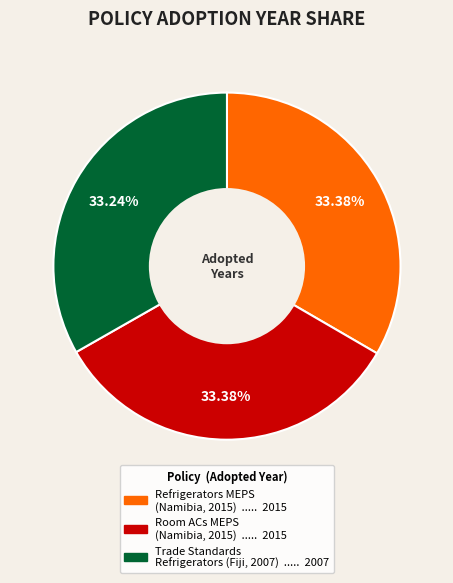

How many segments does this pie chart have?

3